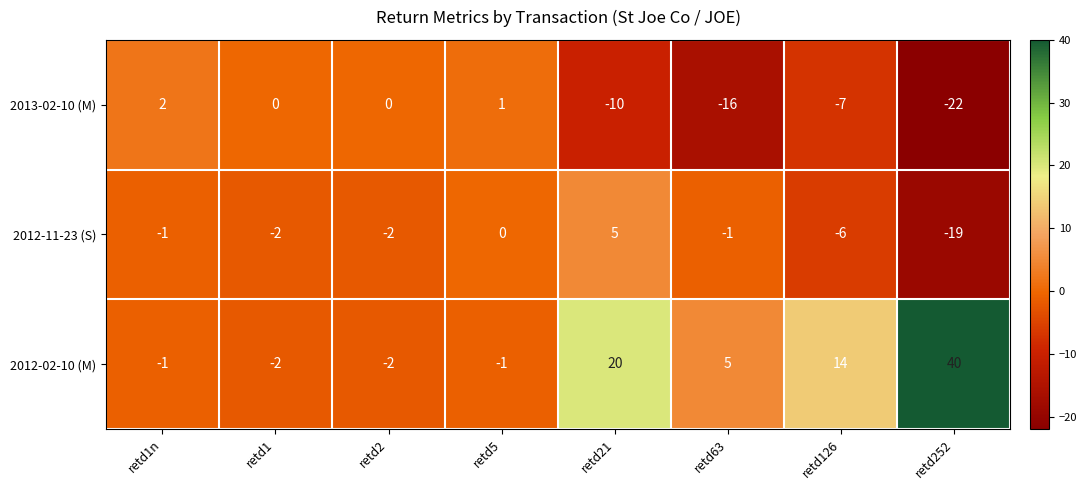

Reading left to right, what are all the values shown in this chart?

2013-02-10 (M): 2	0	0	1	-10	-16	-7	-22
2012-11-23 (S): -1	-2	-2	0	5	-1	-6	-19
2012-02-10 (M): -1	-2	-2	-1	20	5	14	40